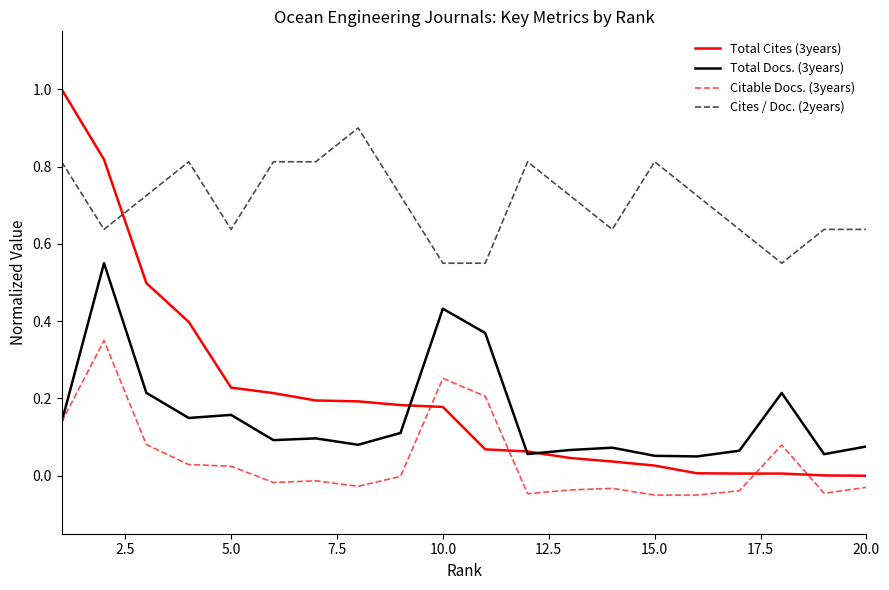

Which series has the widest spread of values?

Total Cites (3years)